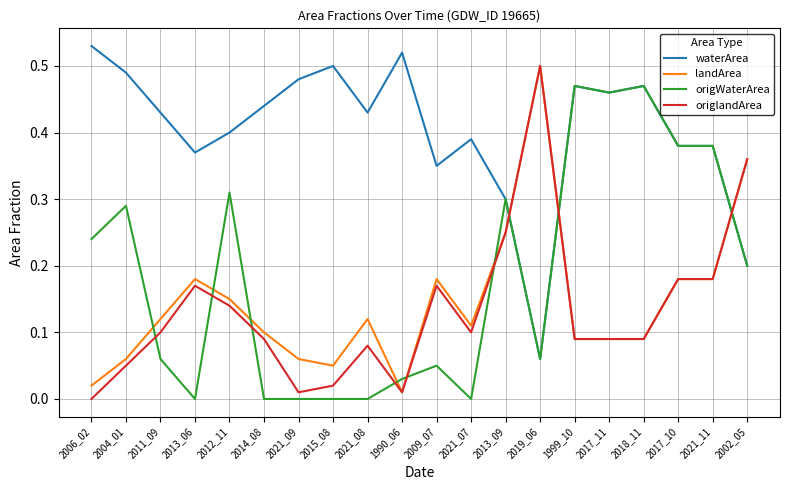

What position from the left is 2018_11?

17